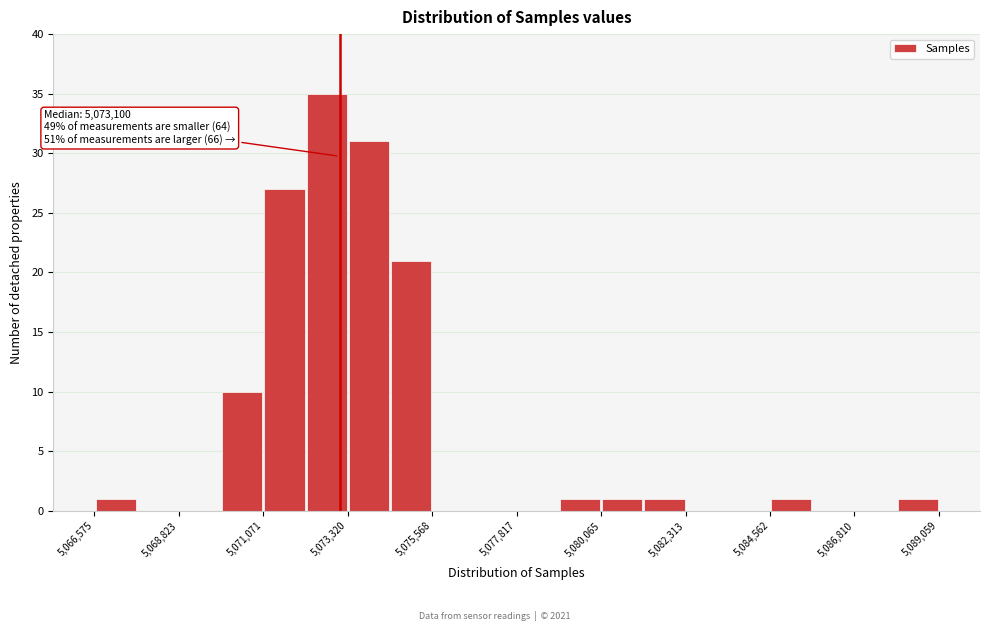

Around what value on the x-axis is the tallest bar? Give the approximate position of its centre, as read against the axis.

5073000